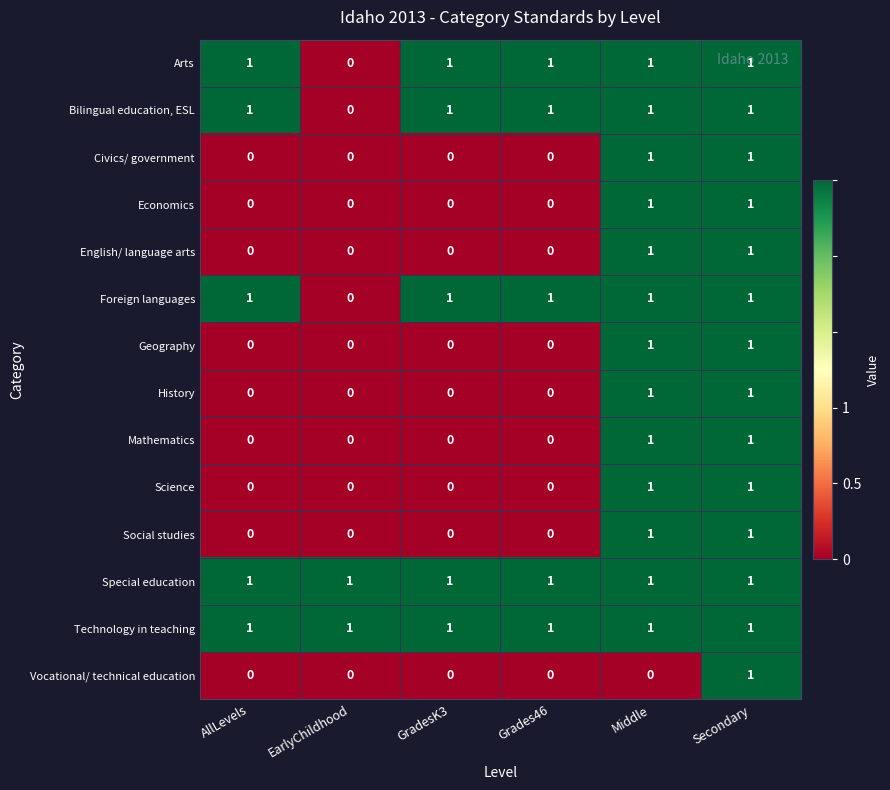

At how many categories does at least one series exceed 0?

6